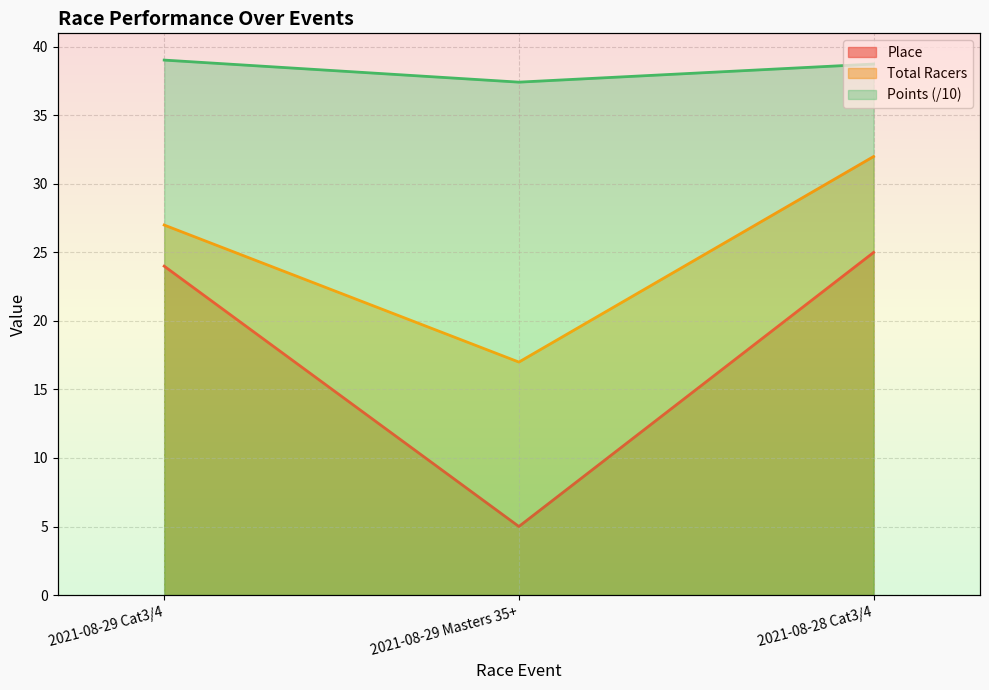

Count the number of data series in this chart.

3